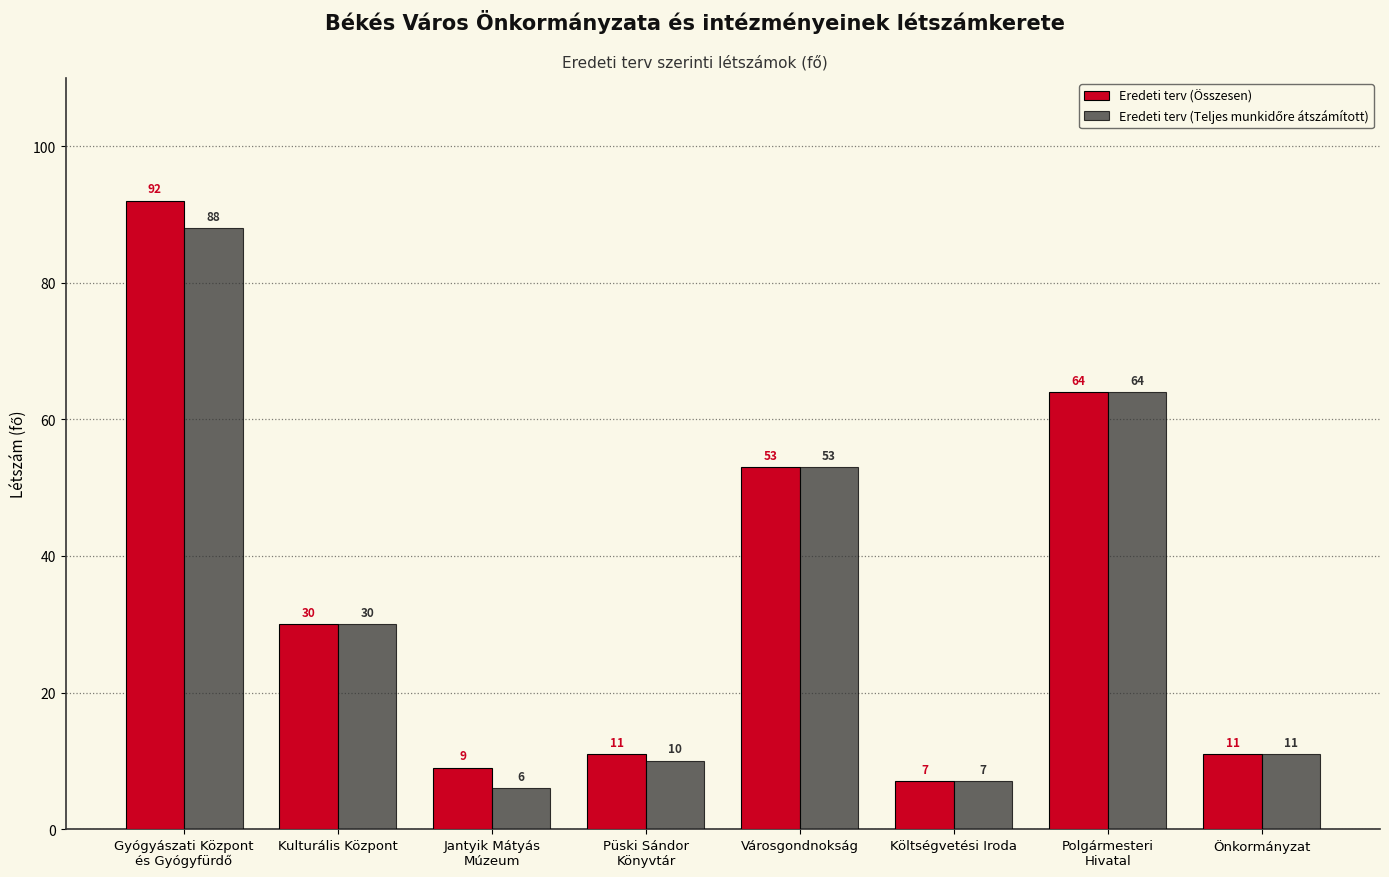

How many values in the Eredeti terv (Összesen) series are below 30?

4